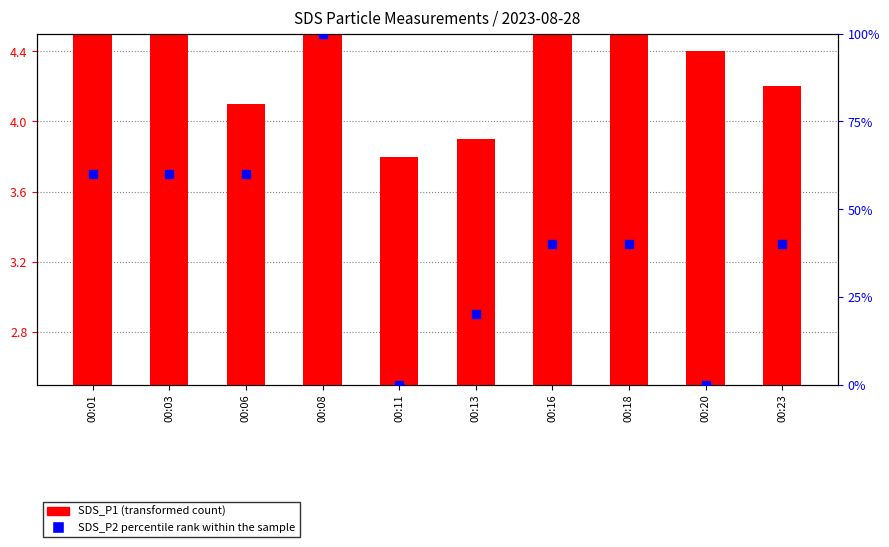

Which series has the widest spread of Y values?

SDS_P2 percentile rank within the sample